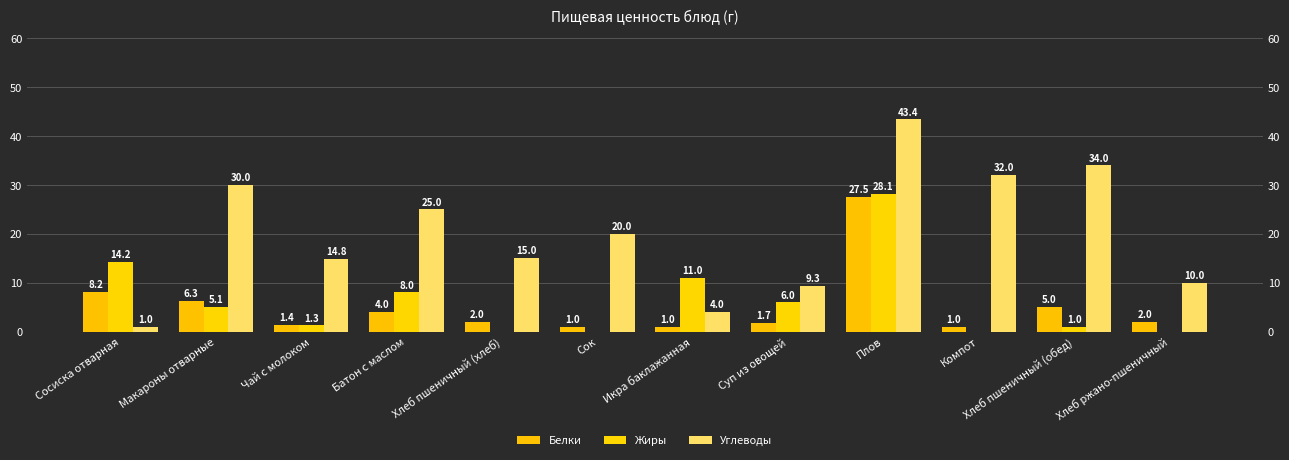

The Белки series shows 1.0 at Сок. True or false?

True